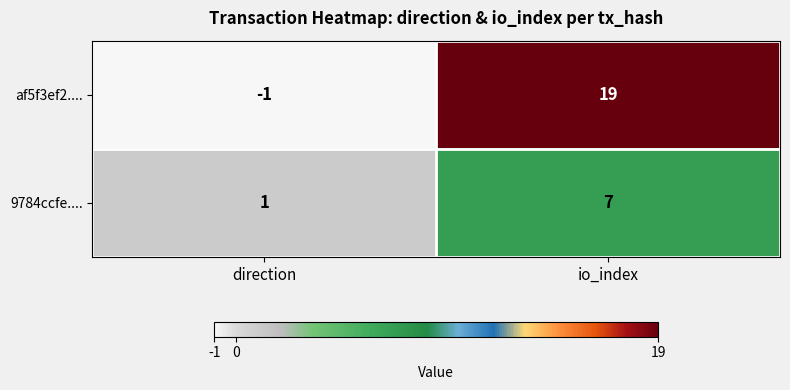

The 9784ccfe.... series shows 0 at direction. True or false?

False